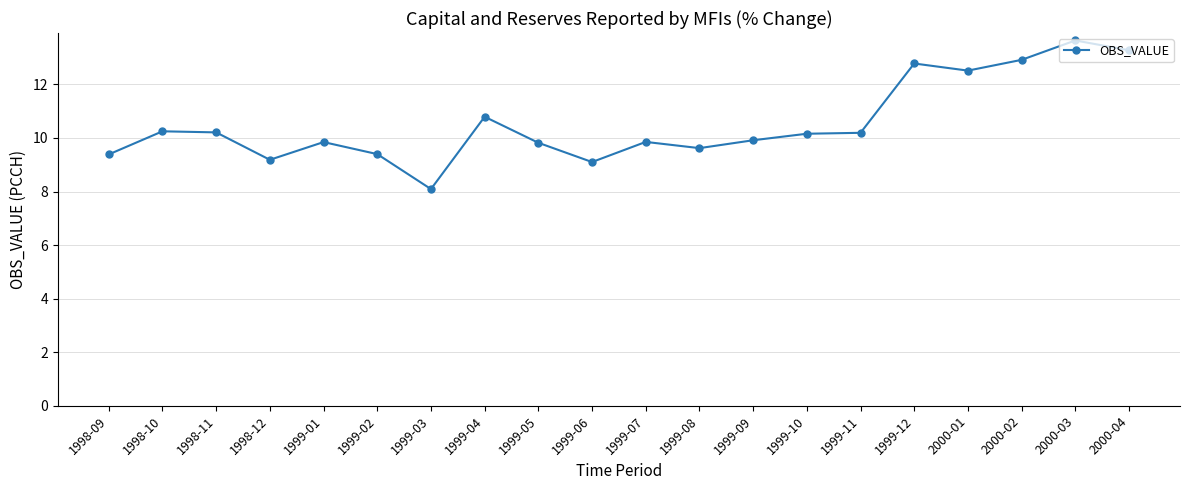

Which category has the lowest value across all series?

1999-03